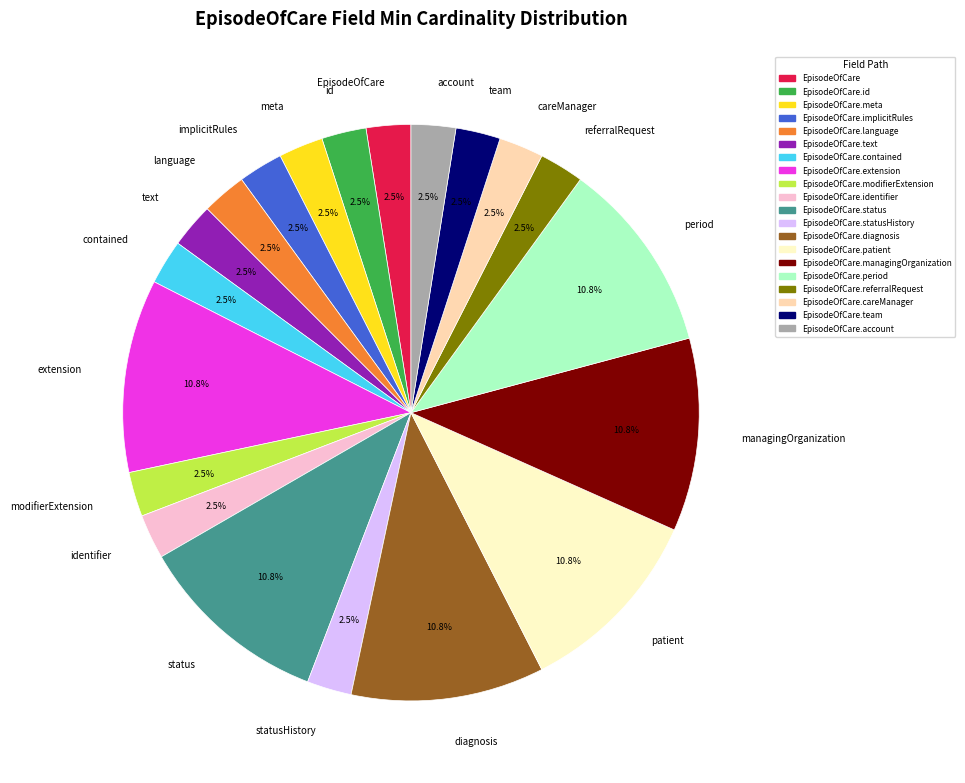

To the nearest percent, what is the average slice percentage?

5%